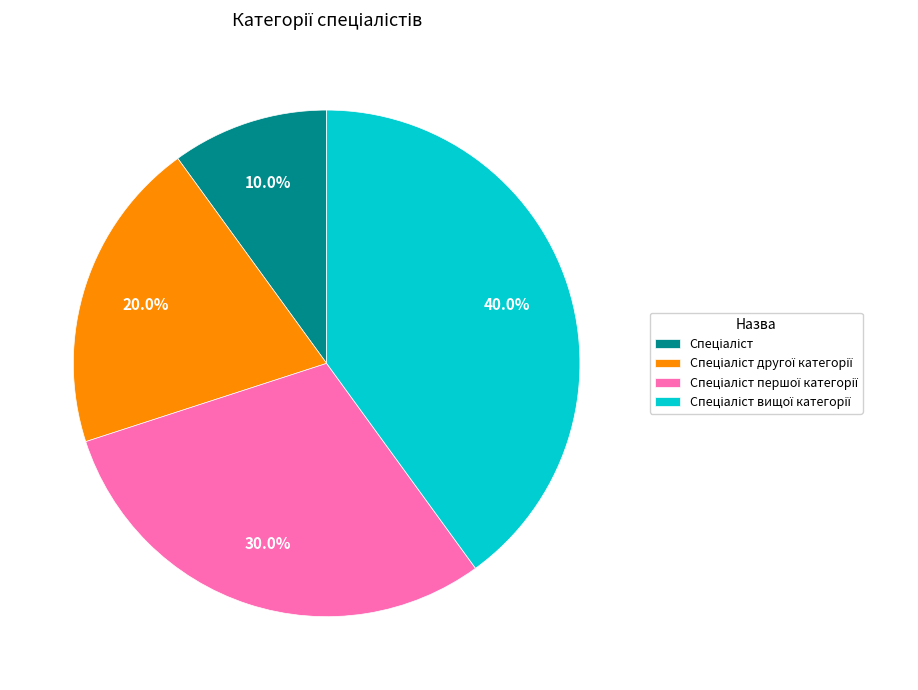

Is there a majority slice in this chart?

No